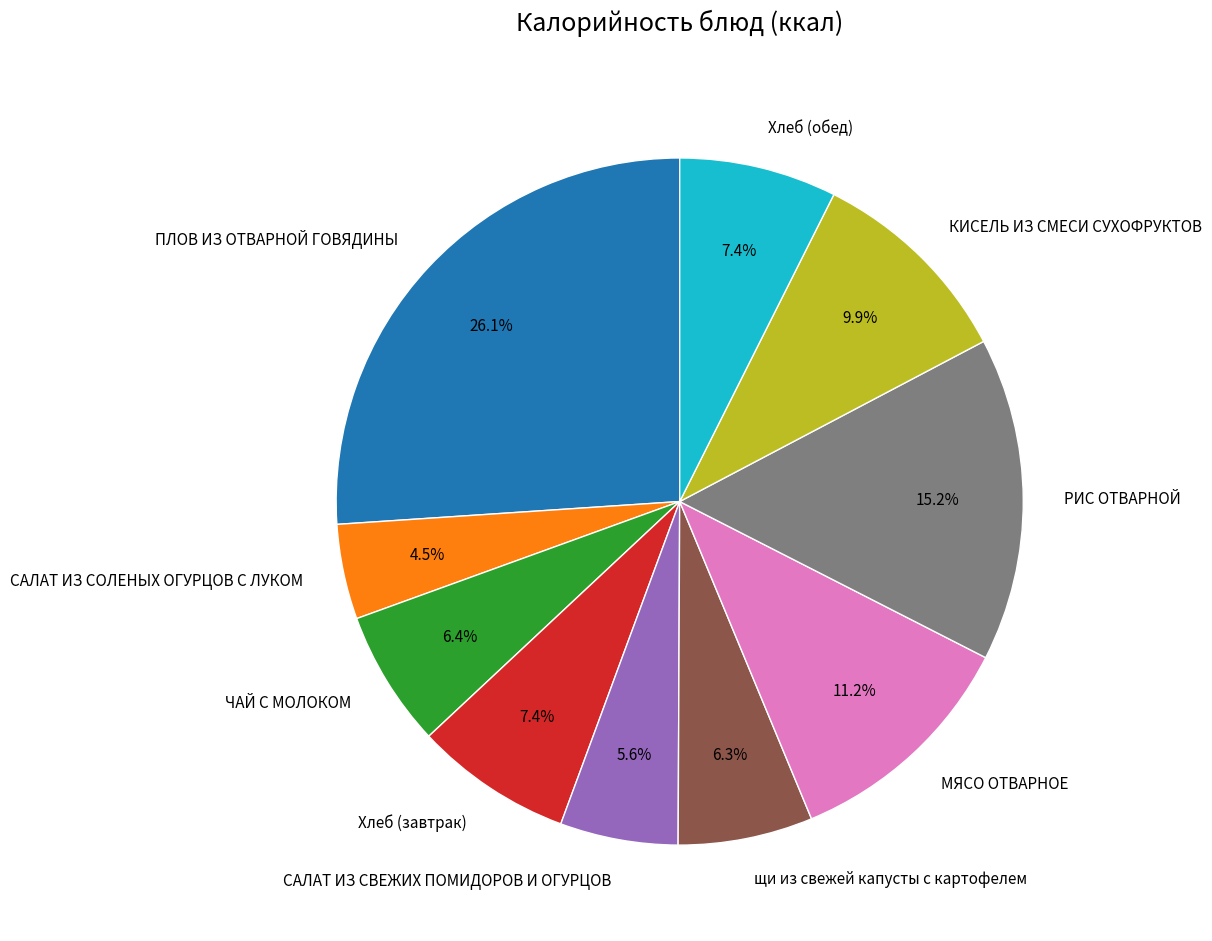

Count the number of slices in the pie.

10